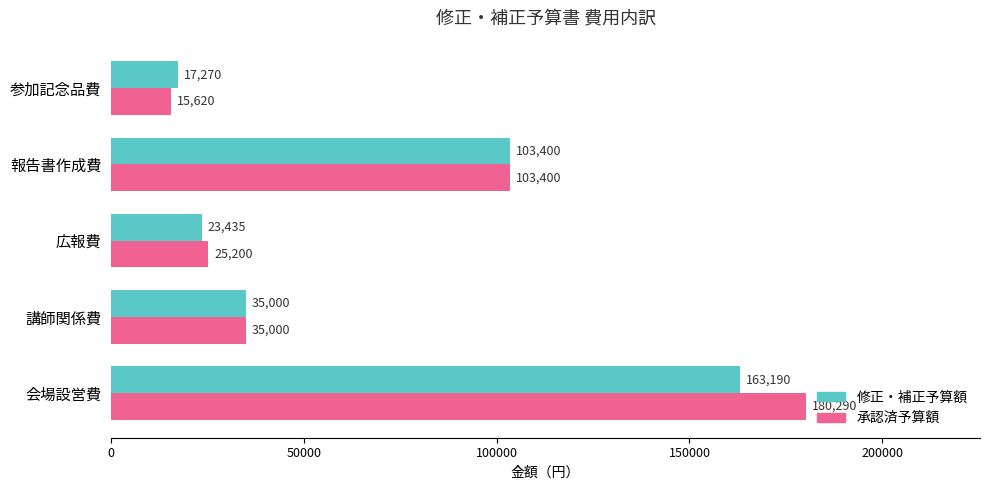

At which label is 修正・補正予算額 closest to 90230?

報告書作成費